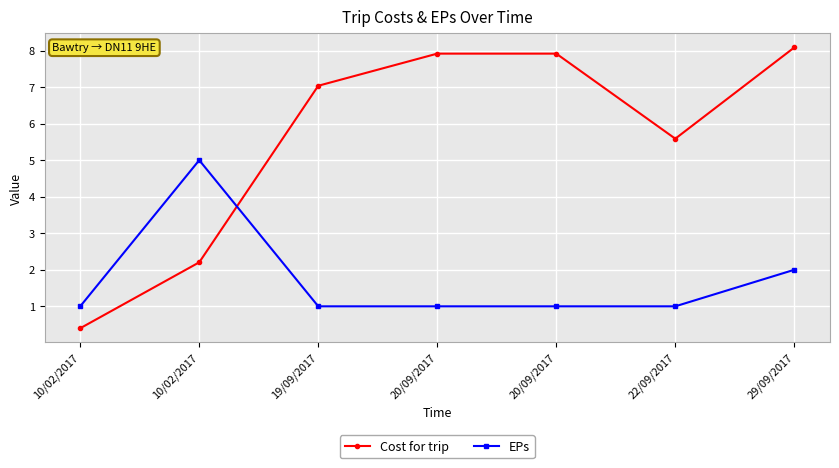

How many series are shown in this chart?

2